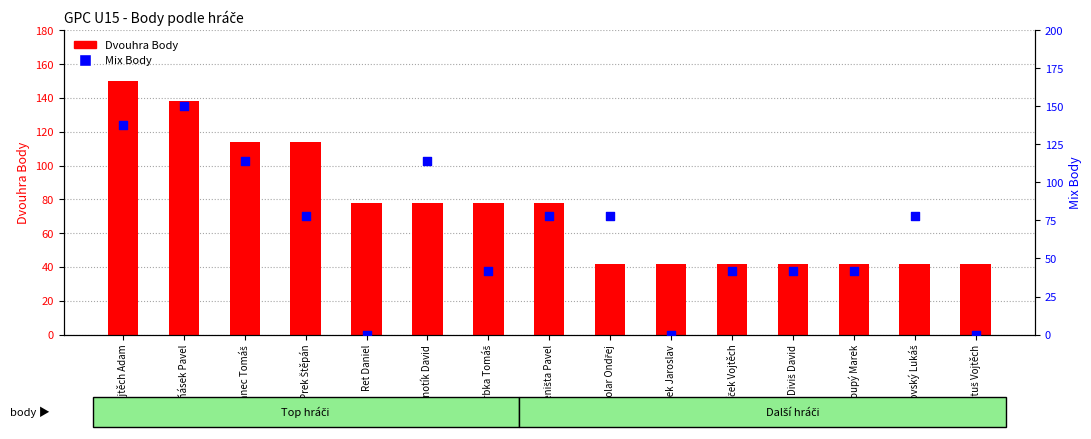

What are all the series names shown in the legend?

Dvouhra Body, Mix Body